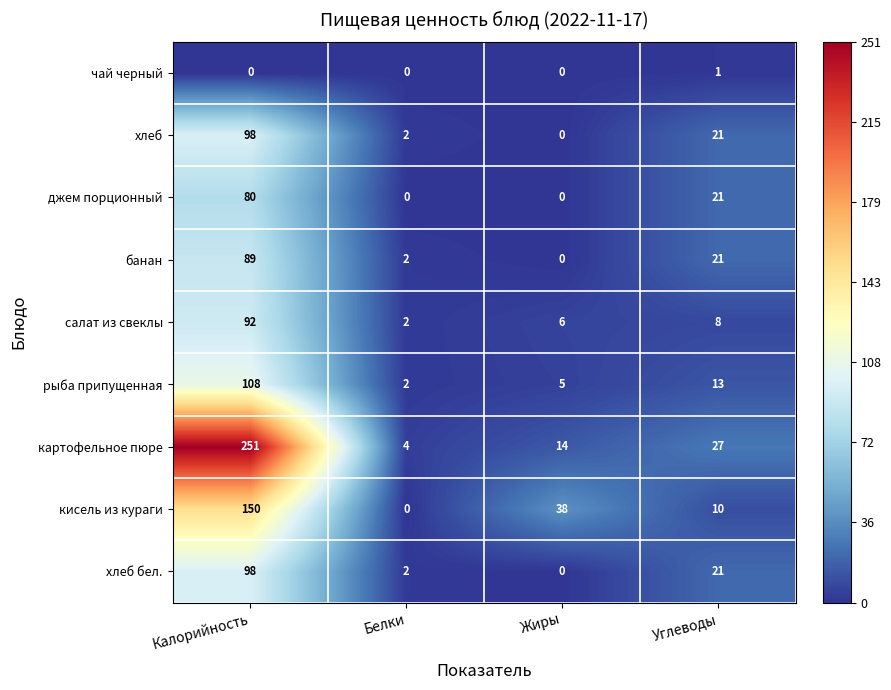

The value of хлеб бел. at Белки is 2. True or false?

True